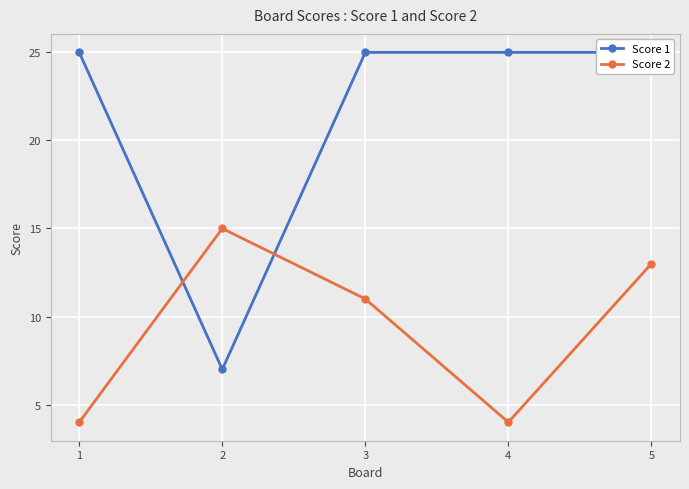

What is the spread (max minus min) of values at 2?

8